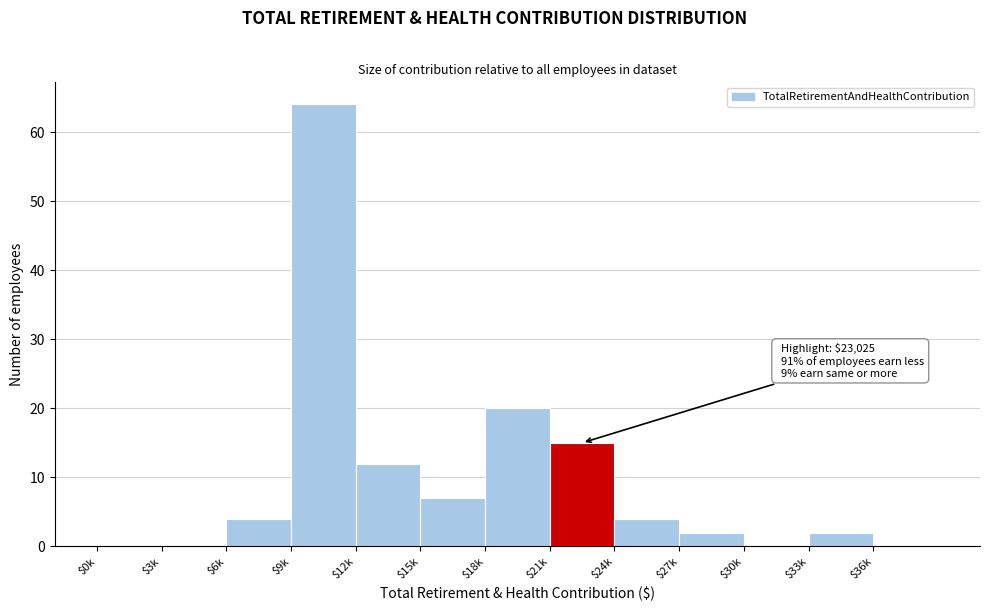

The value at $15k is 7. True or false?

True